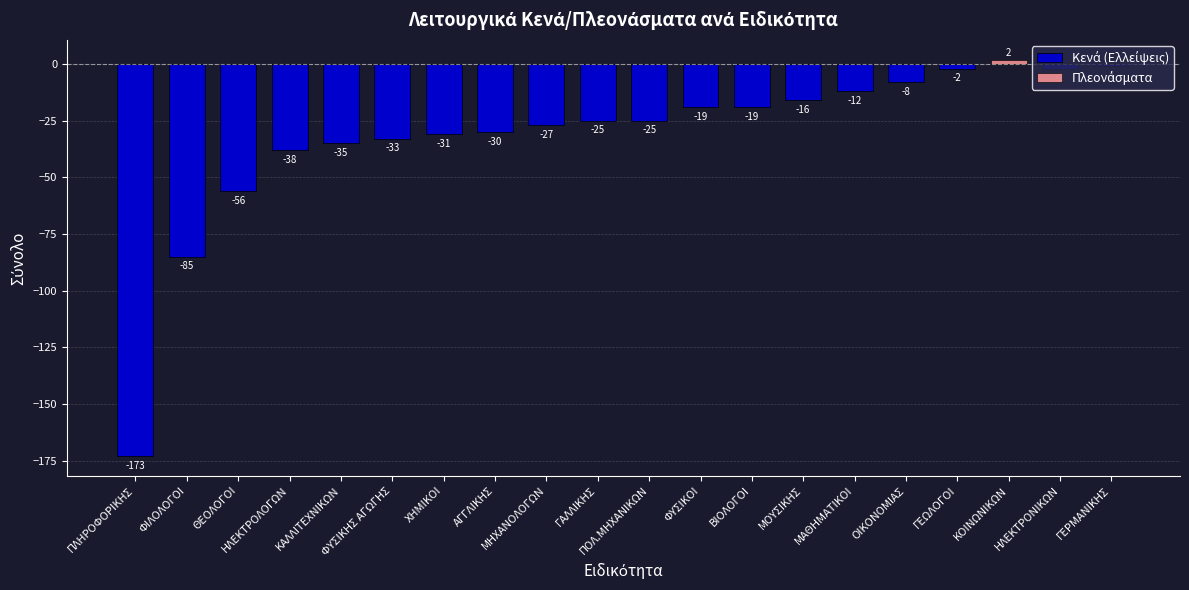

What is the spread (max minus min) of values at OIKONOMΙΑΣ?

8